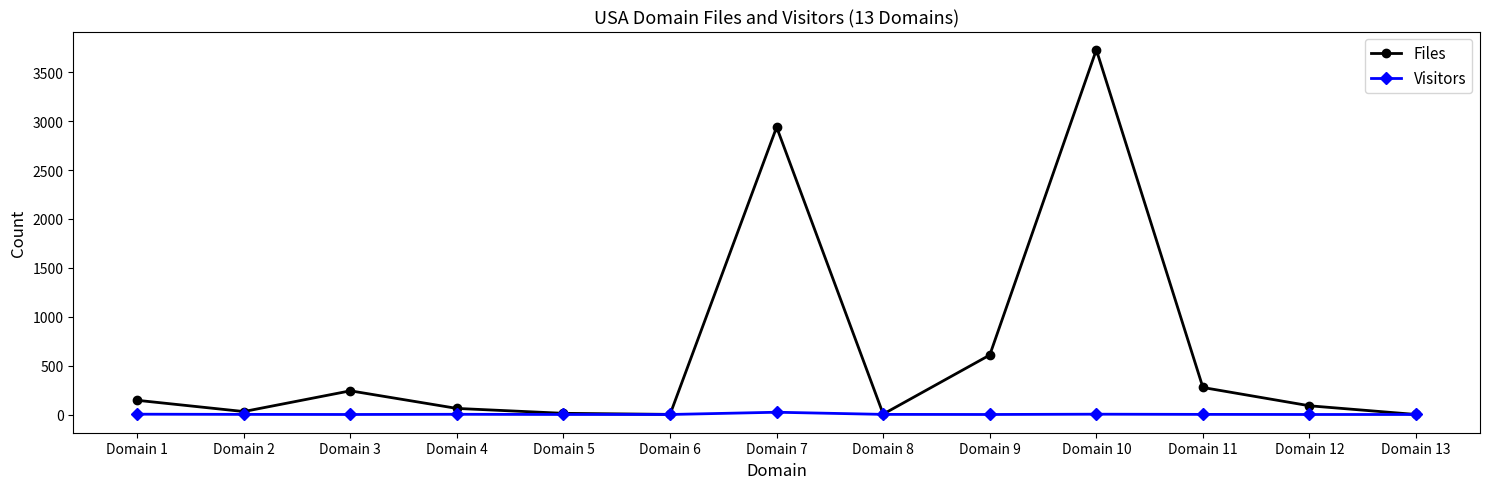

The Visitors series shows 4 at Domain 10. True or false?

True